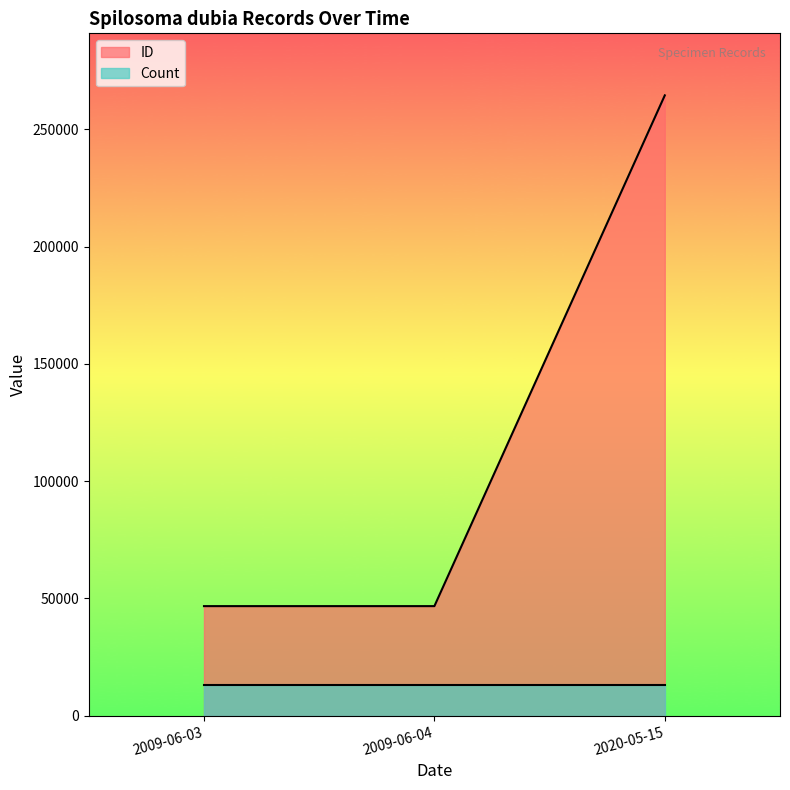

How many lines are shown in the chart?

2